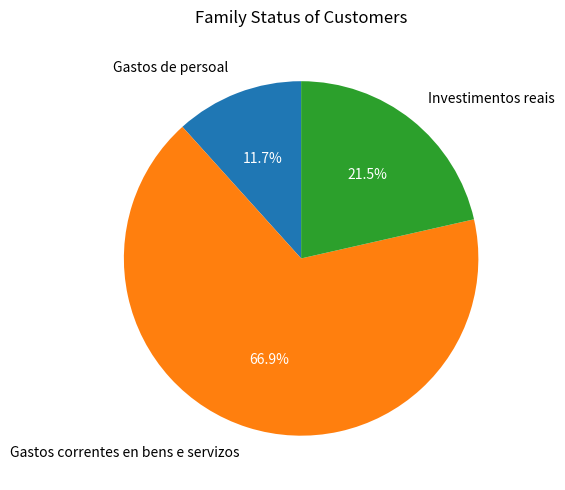

True or false: Gastos de persoal accounts for 12% of the total.

True